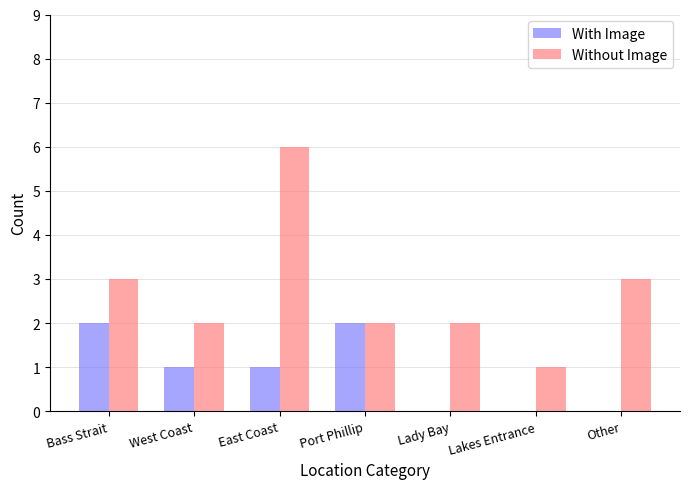

How many groups of bars are there?

7